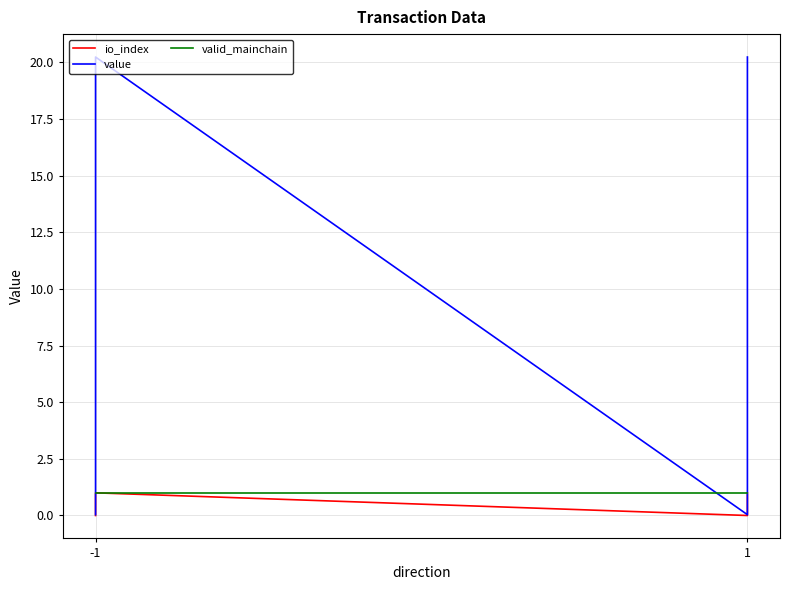

True or false: io_index and value cross at least once.

False